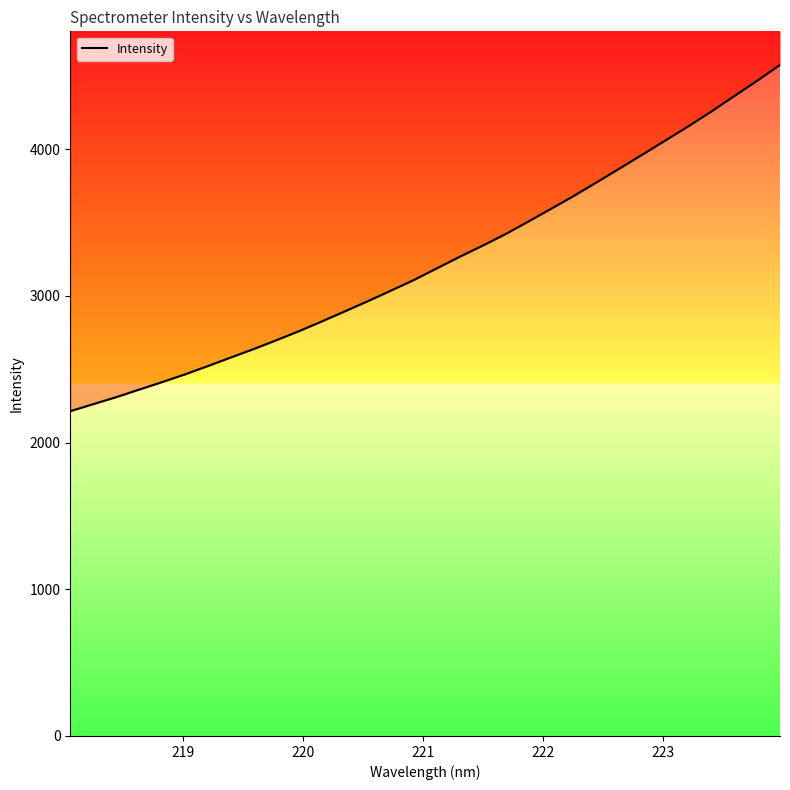

What is the smallest value displayed?

2213.6